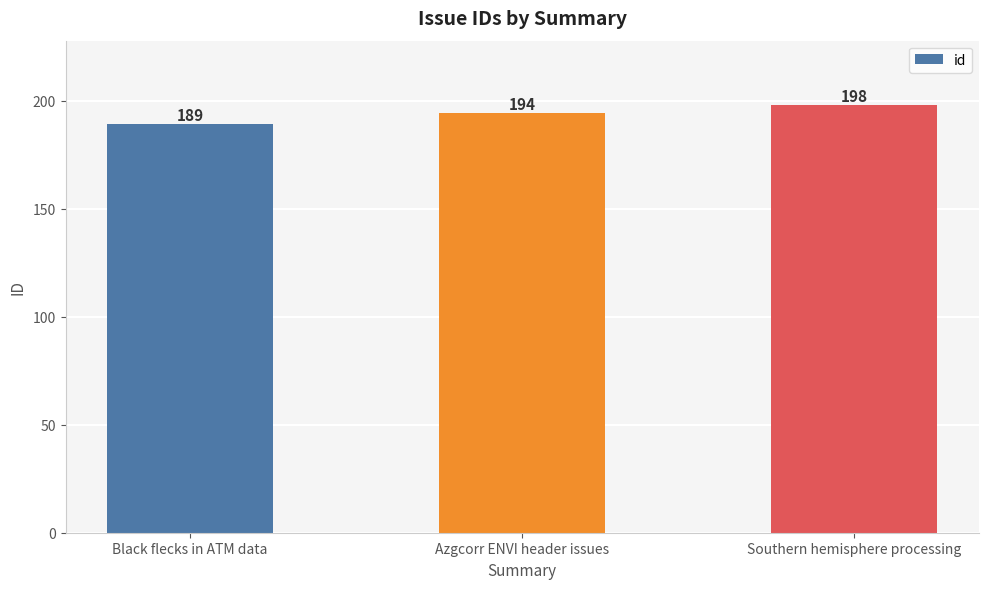

How many data points are less than 194?

1